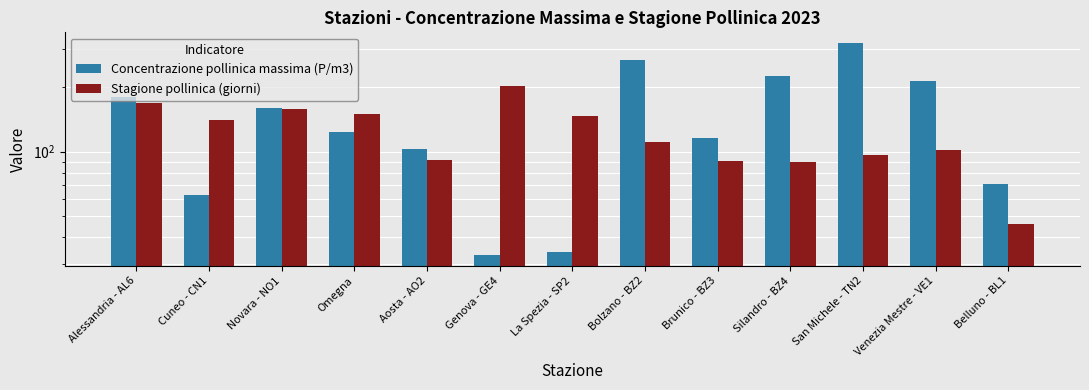

Which category has the lowest value in the Stagione pollinica (giorni) series?

Belluno - BL1